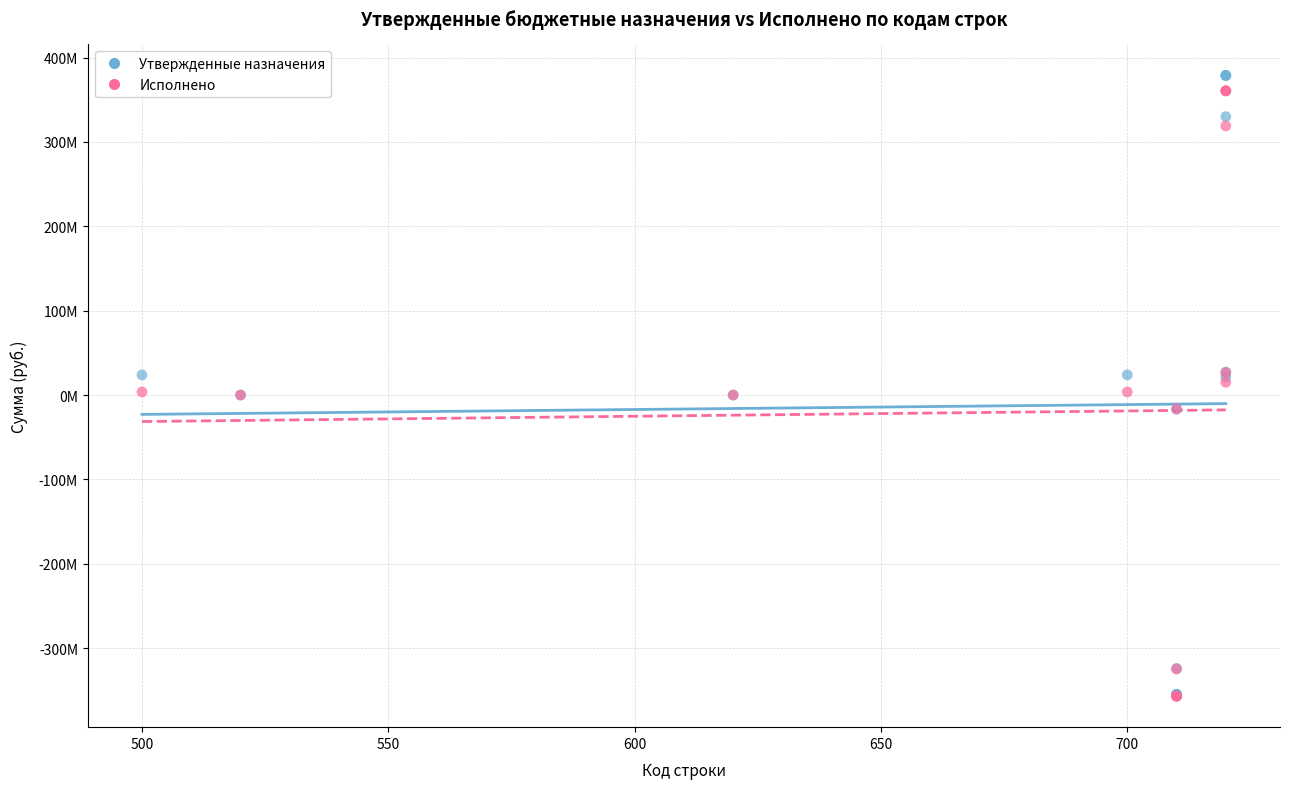

What are all the series names shown in the legend?

Утвержденные назначения, Исполнено